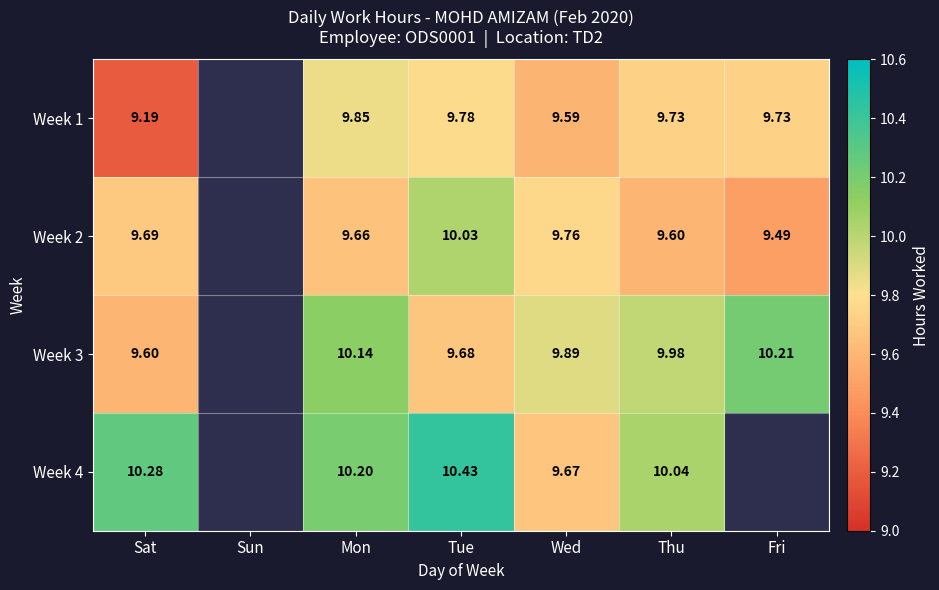

Is the value of Week 2 at Thu greater than the value of Week 4 at Wed?

No